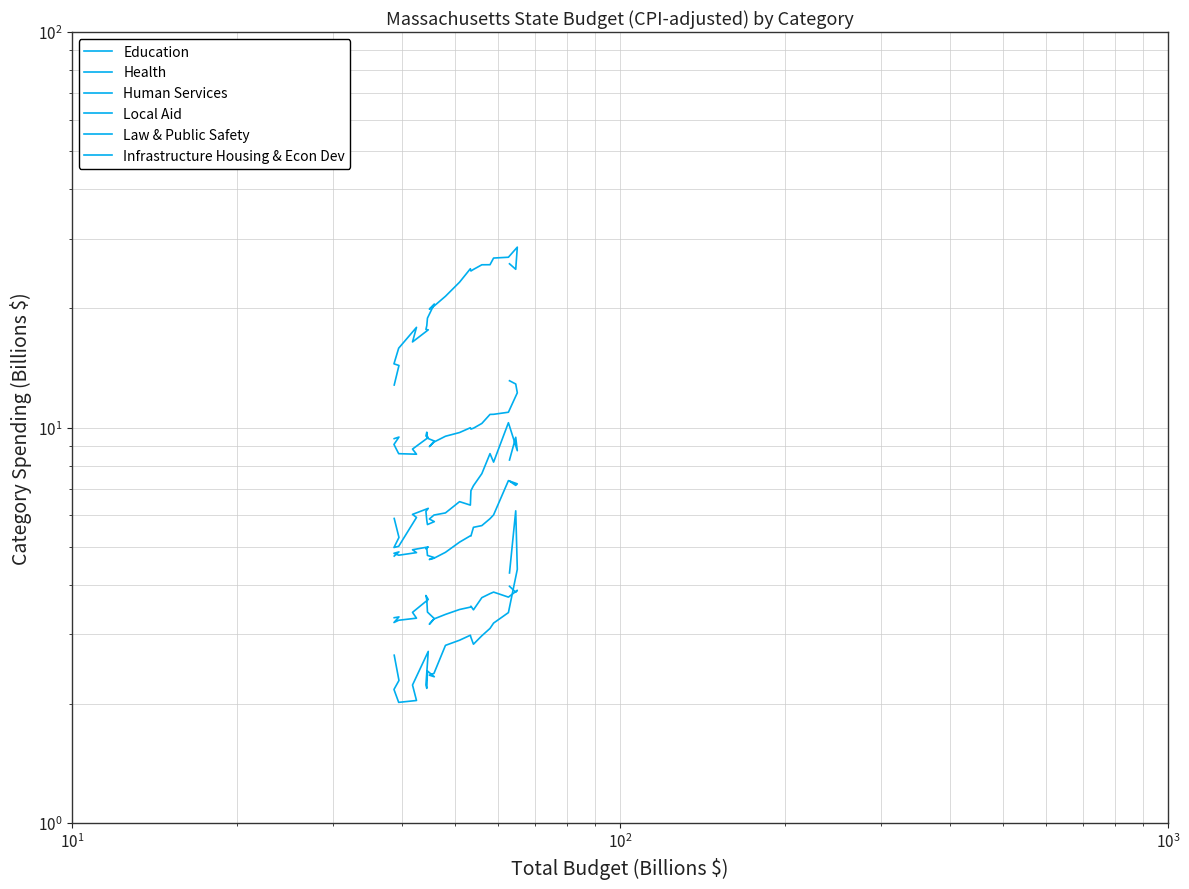

True or false: Law & Public Safety has more than 2 points higher than both neighbors.

True